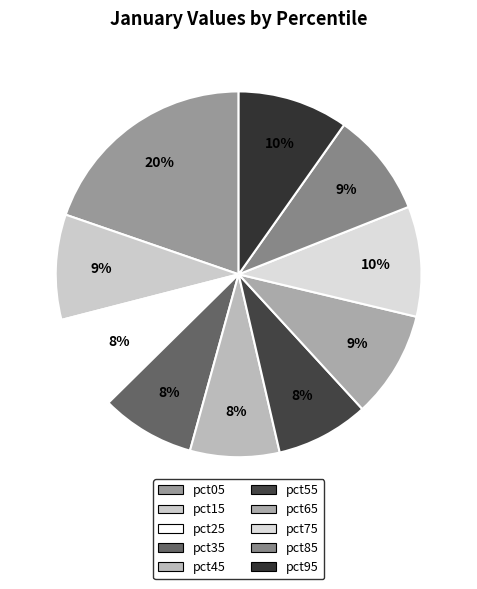

To the nearest percent, what portion does pct65 represent?

9%